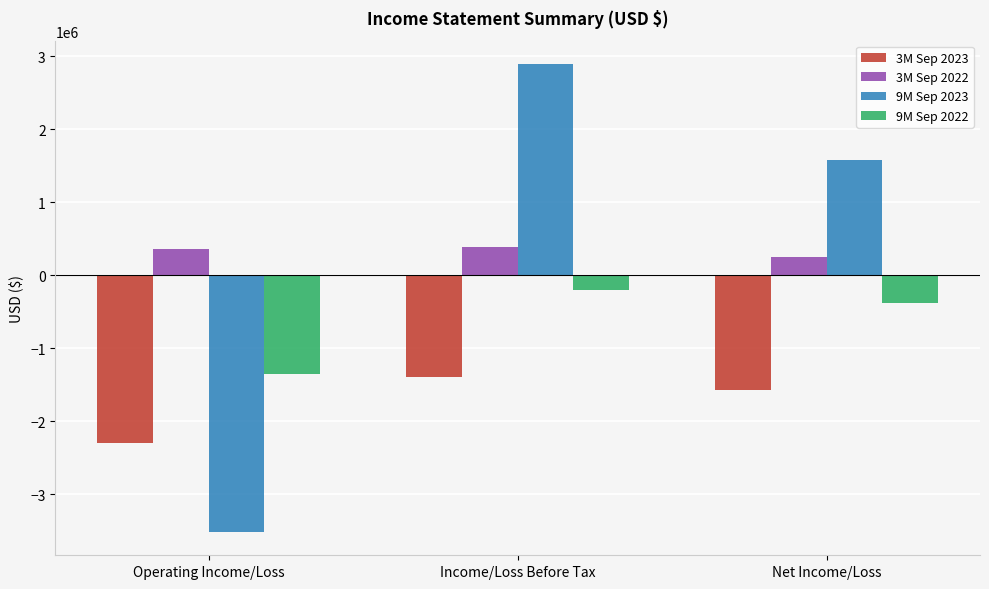

What is the sum of the 9M Sep 2023 values at Net Income/Loss and Operating Income/Loss?

-1935899